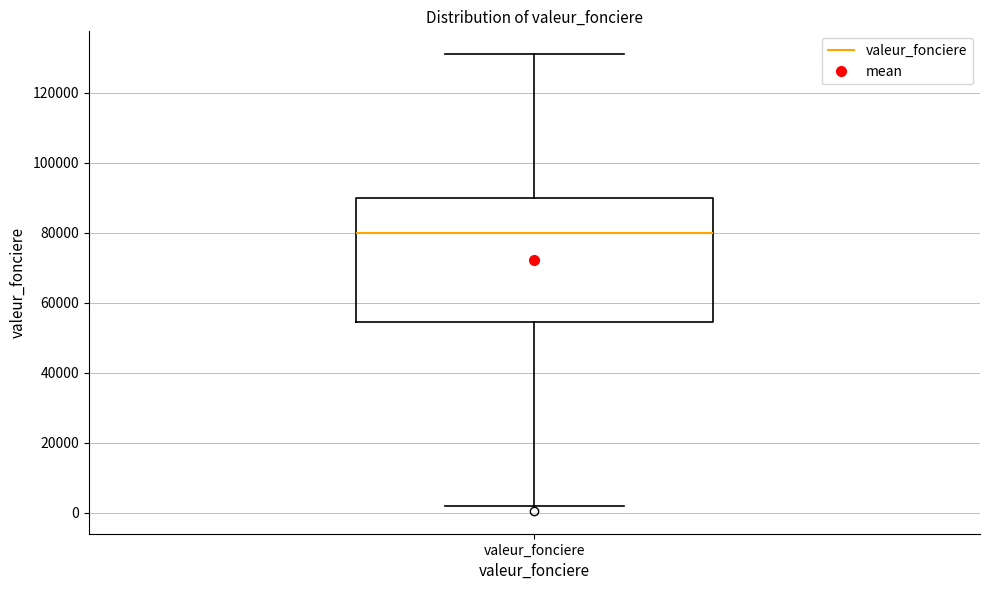

Transcribe this box plot: give where the median line is, the range the box spans, and where the two whiskers end, as read against the y-axis. The values are not printed on the chart, so give them approximately, as read against the axis.

median 80000, box 54000 to 90000, whiskers 2000 to 132000